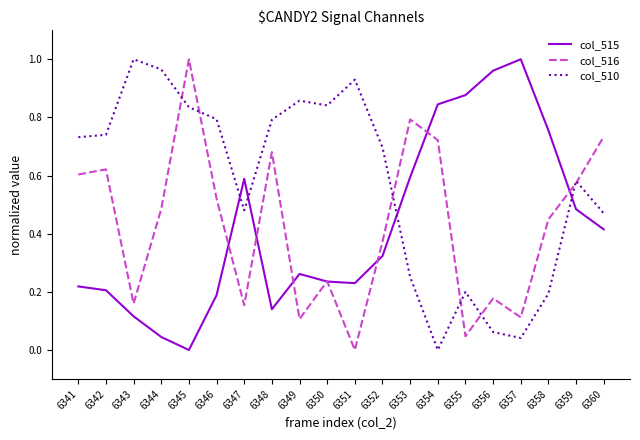

Which category has the lowest value in the col_515 series?

6345